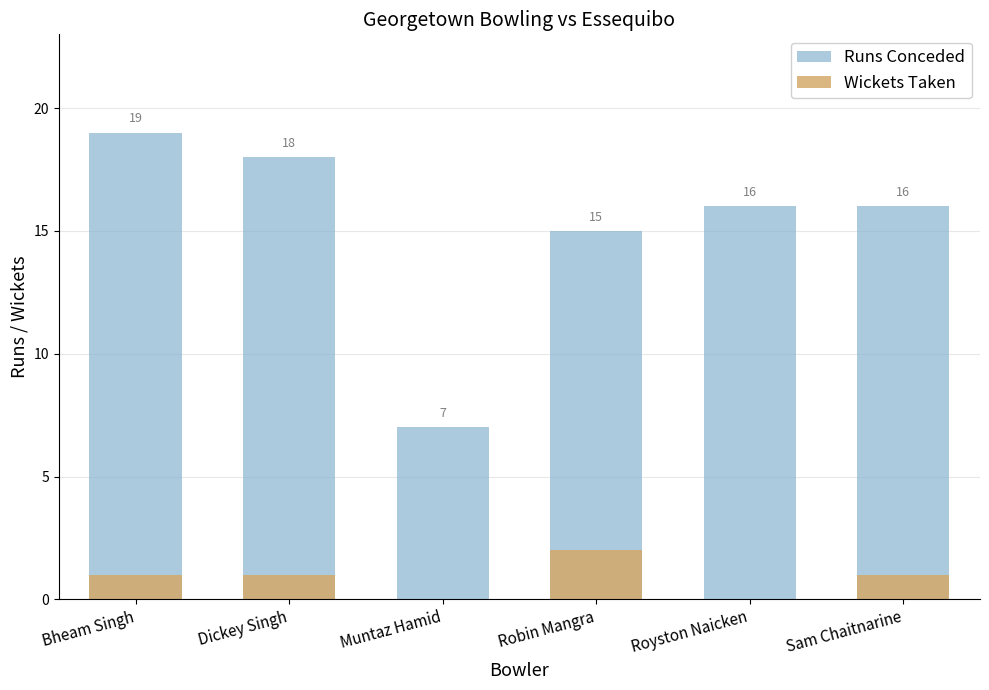

What is the value of the Runs Conceded bar at the 5th from the left?

16